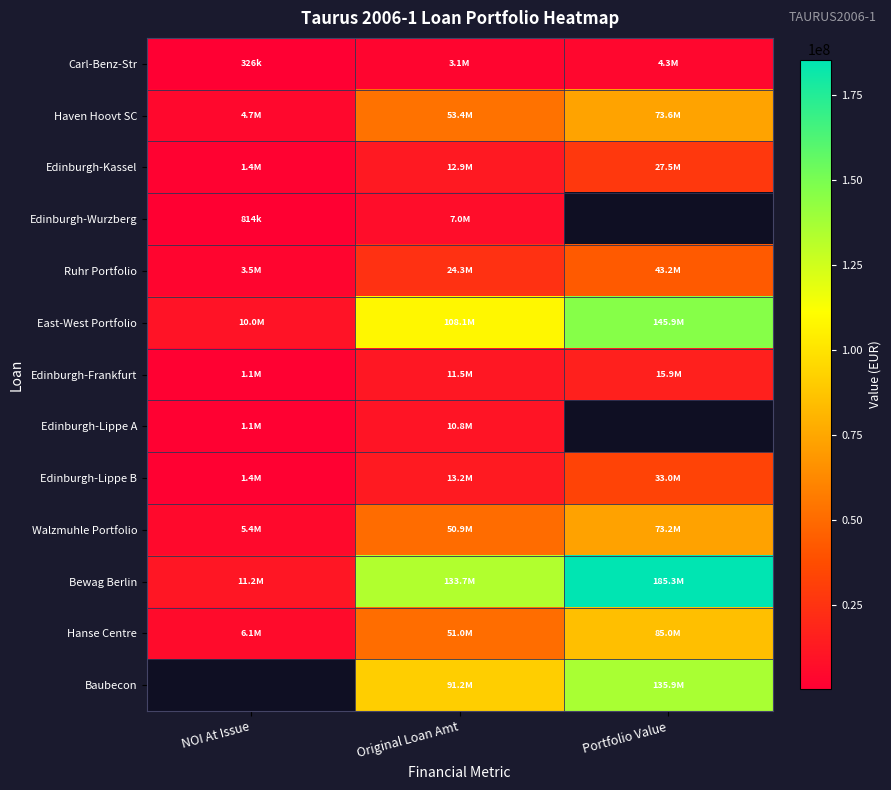

How many distinct data groups are displayed?

13